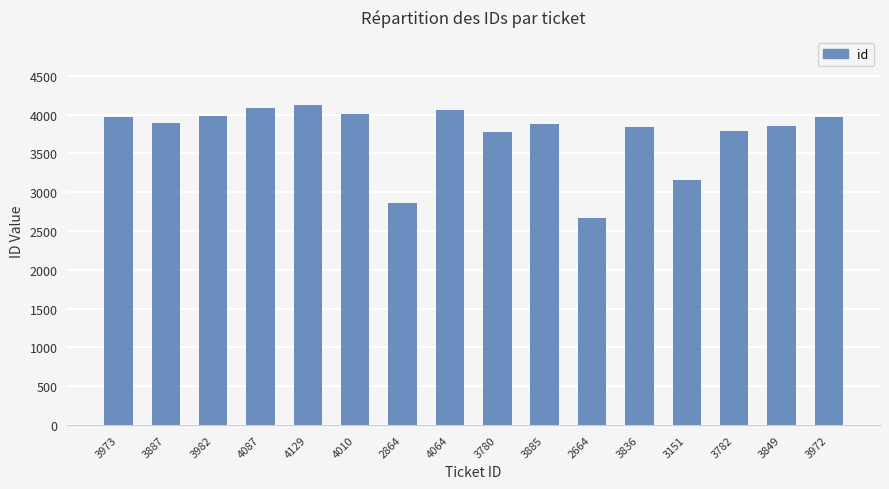

What position from the left is 3151?

13